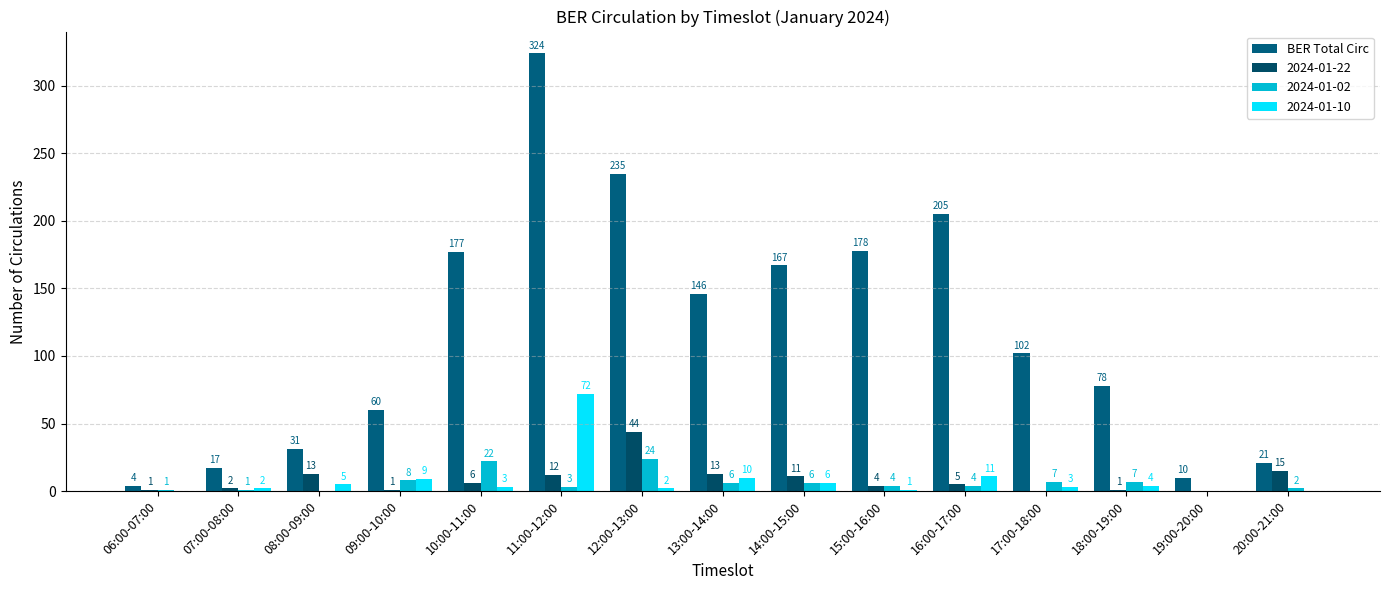

How many categories are shown in the chart?

15